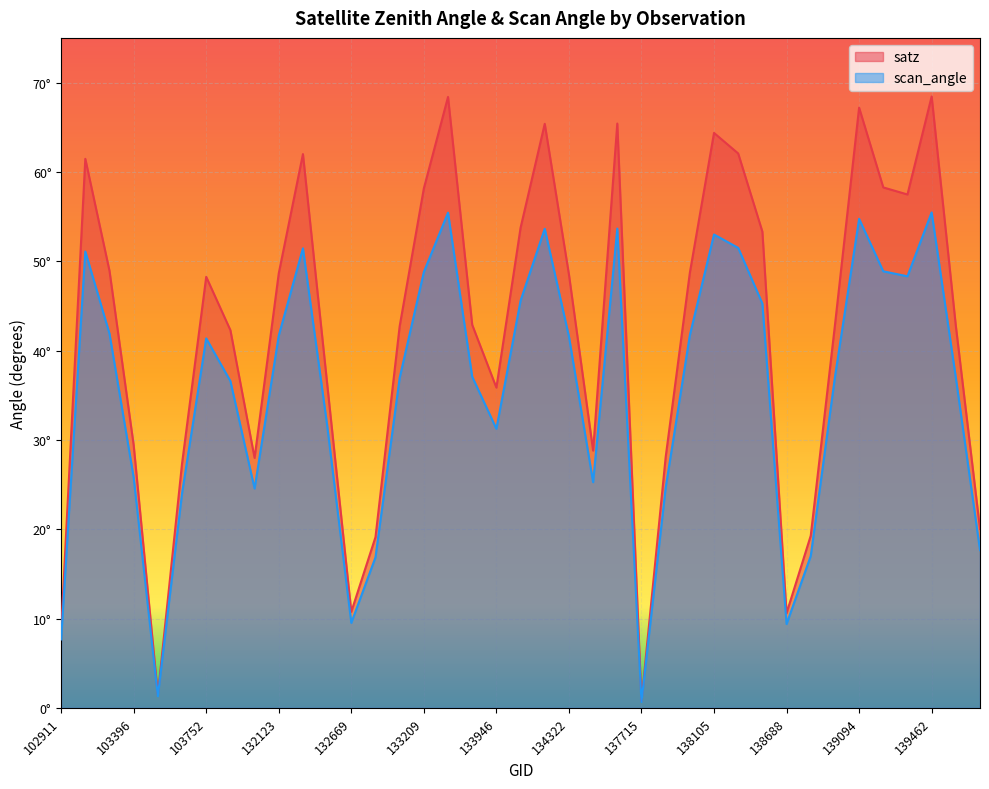

True or false: satz has more than 0 interior local peaks.

True